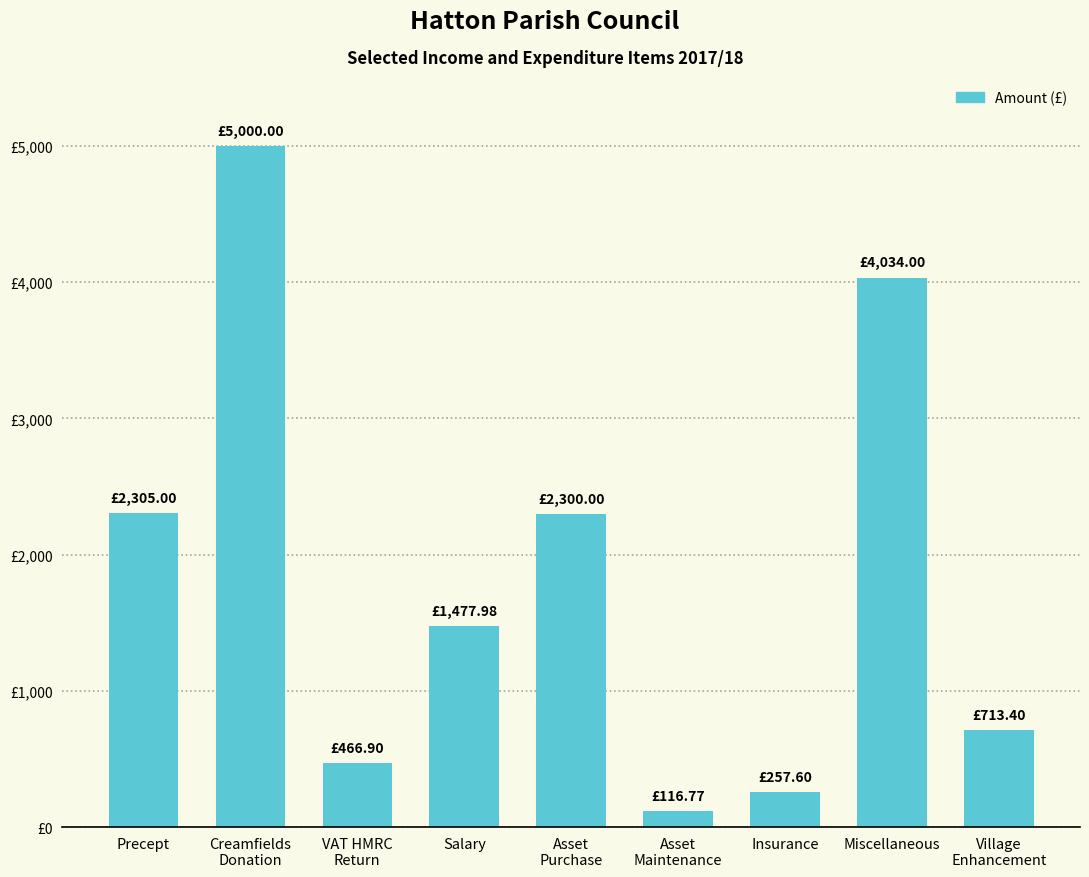

What is the average value?

1852.4